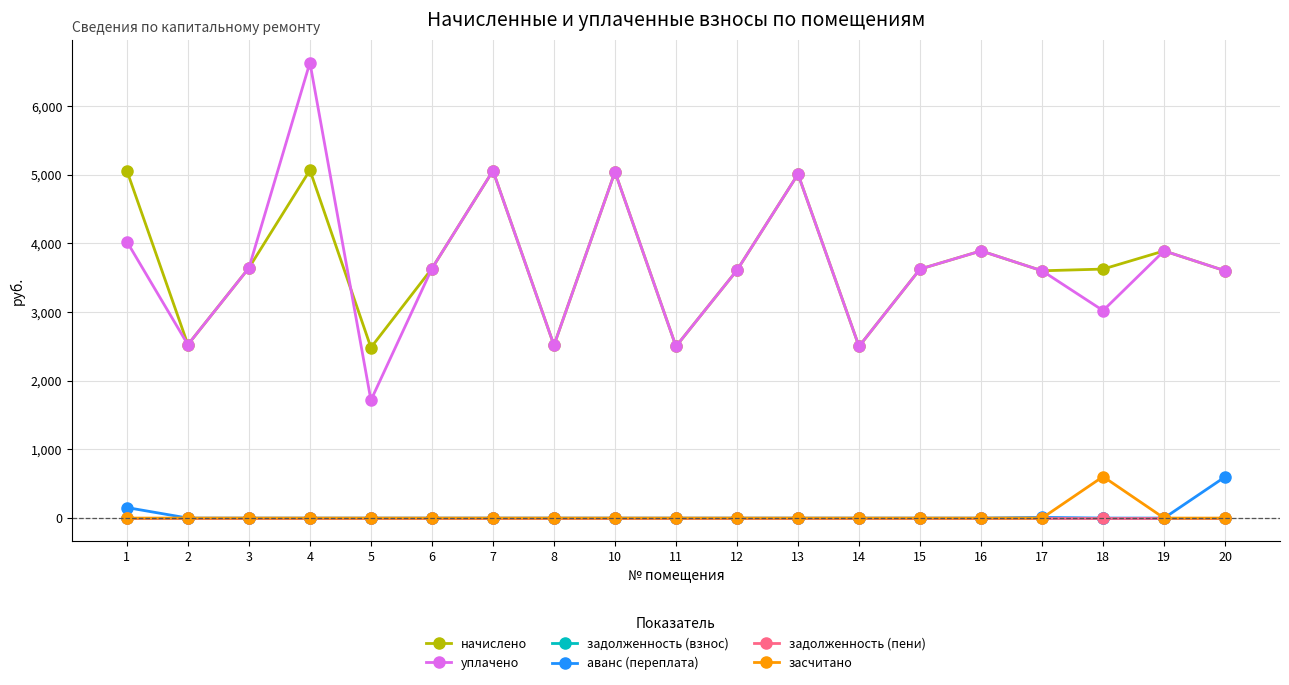

What is the sum of the аванс (переплата) values at 17 and 16?

10.4